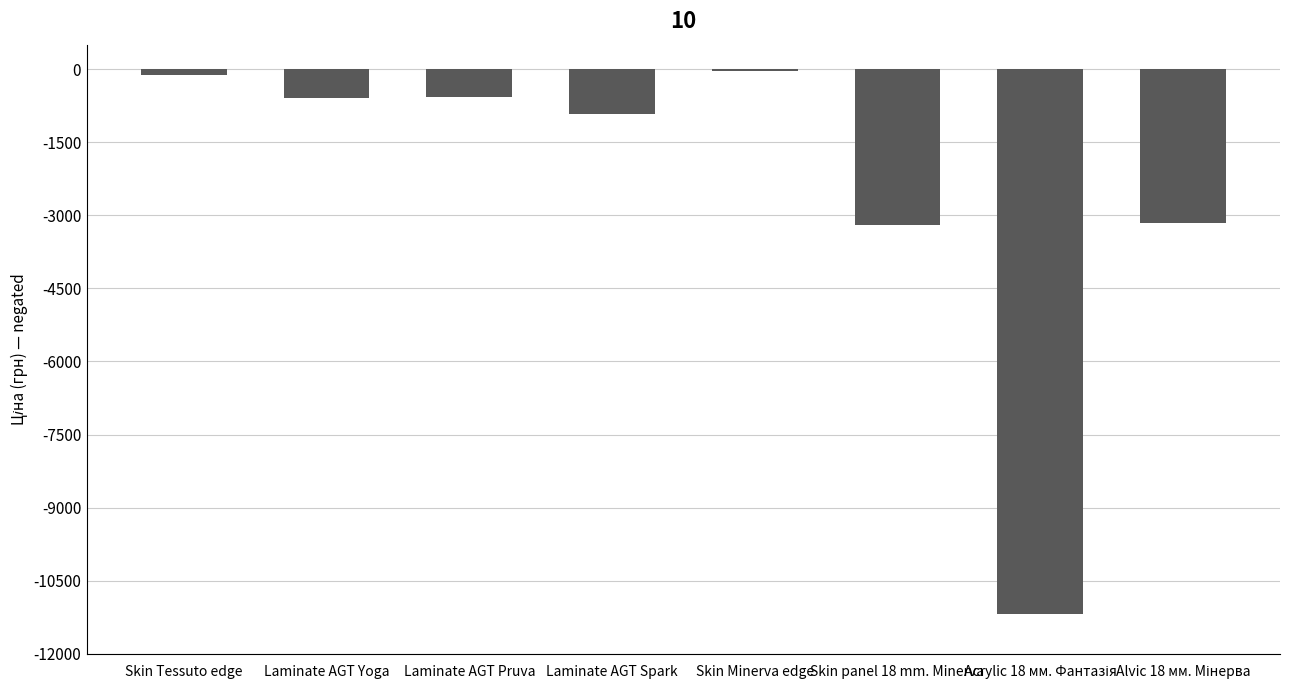

What is the approximate value at Laminate AGT Yoga?

-589.9